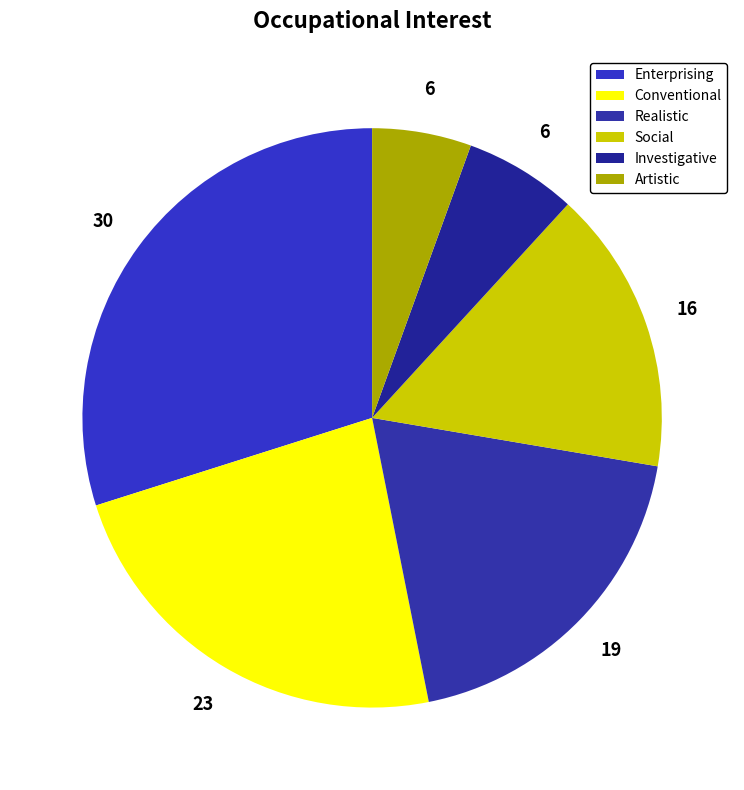

Which category has the smallest portion of the pie?

Artistic